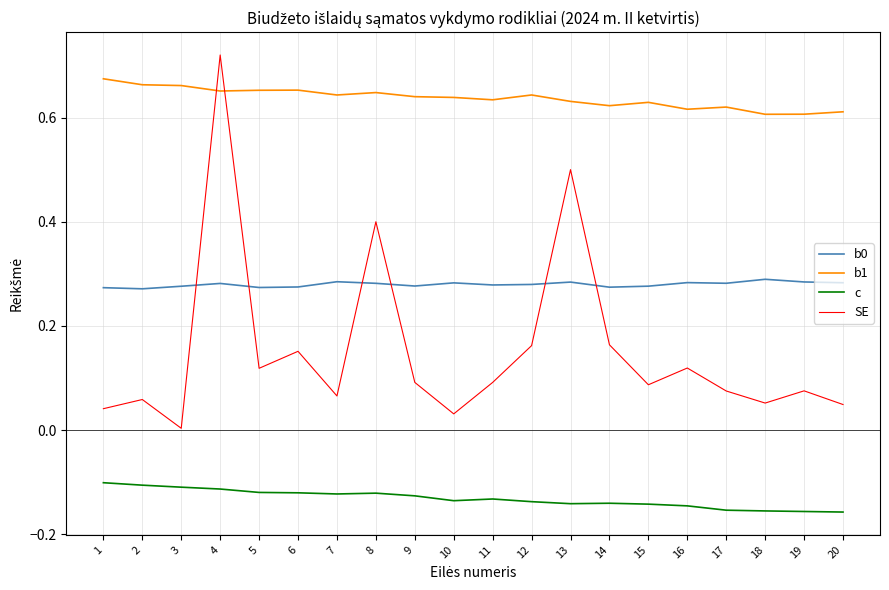

How many times do b0 and SE cross each other?

6